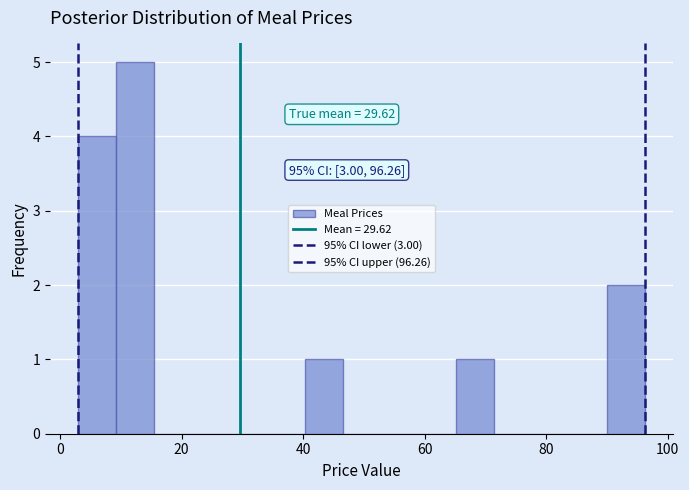

Read against the x-axis, roughly where is the centre of the tallest bar?

12